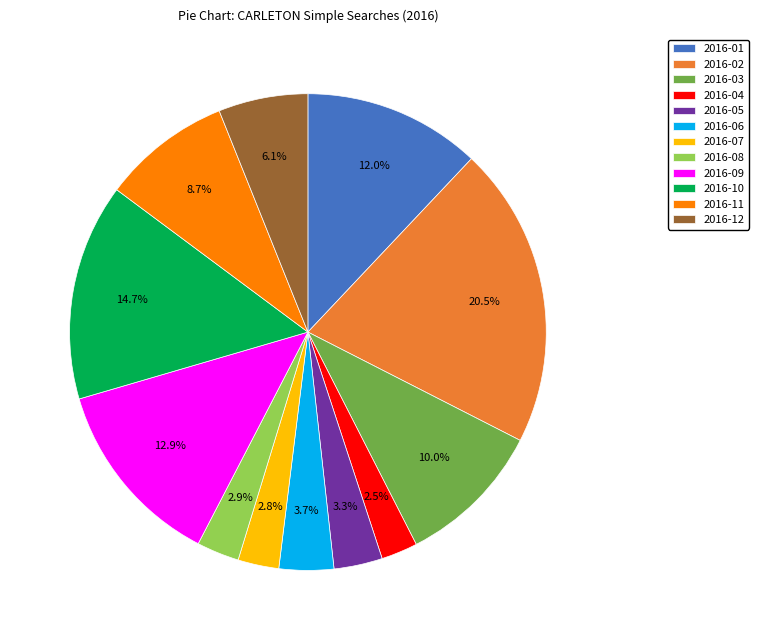

To the nearest percent, what is the average slice percentage?

8%